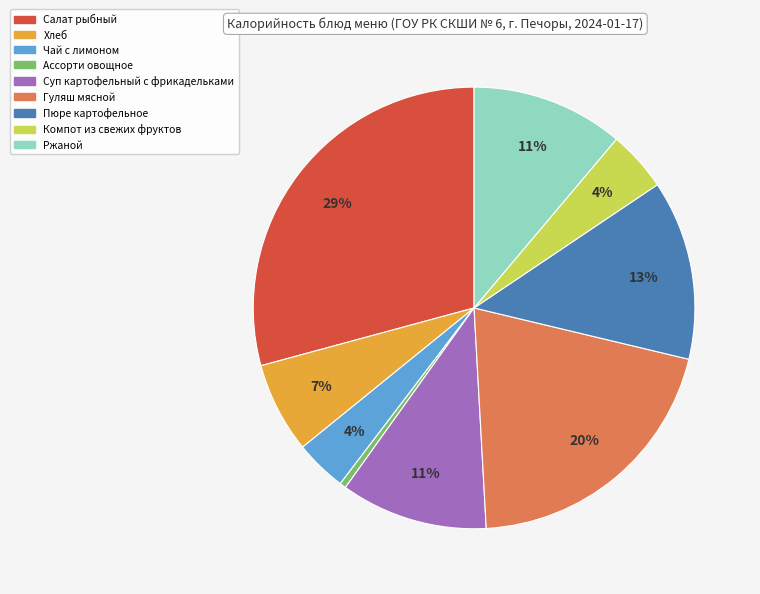

Count the number of slices in the pie.

9